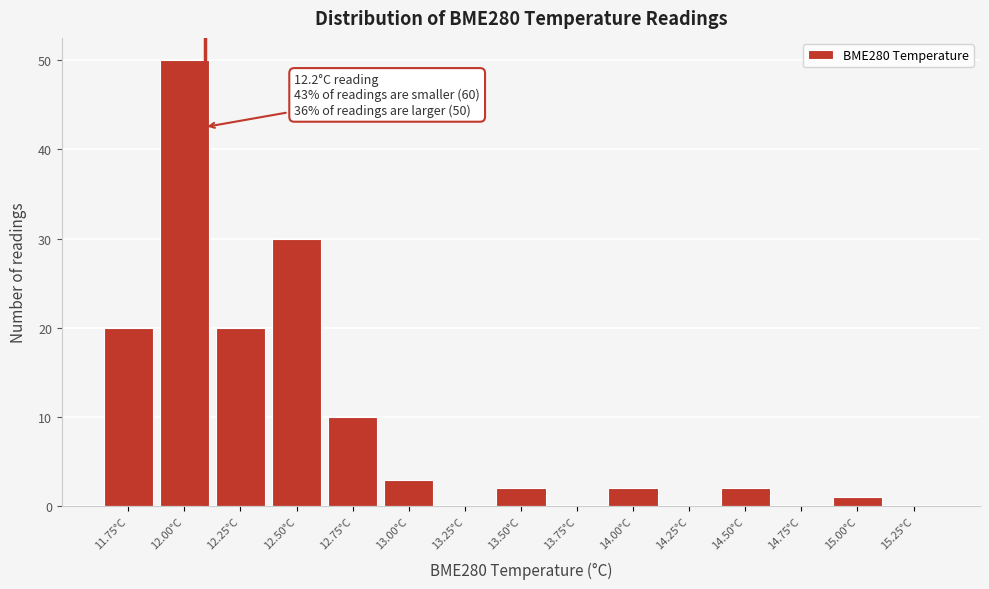

Reading right to left, transcribe all the data shown in this chart.

15.25°C=0	15.00°C=1	14.75°C=0	14.50°C=2	14.25°C=0	14.00°C=2	13.75°C=0	13.50°C=2	13.25°C=0	13.00°C=3	12.75°C=10	12.50°C=30	12.25°C=20	12.00°C=50	11.75°C=20